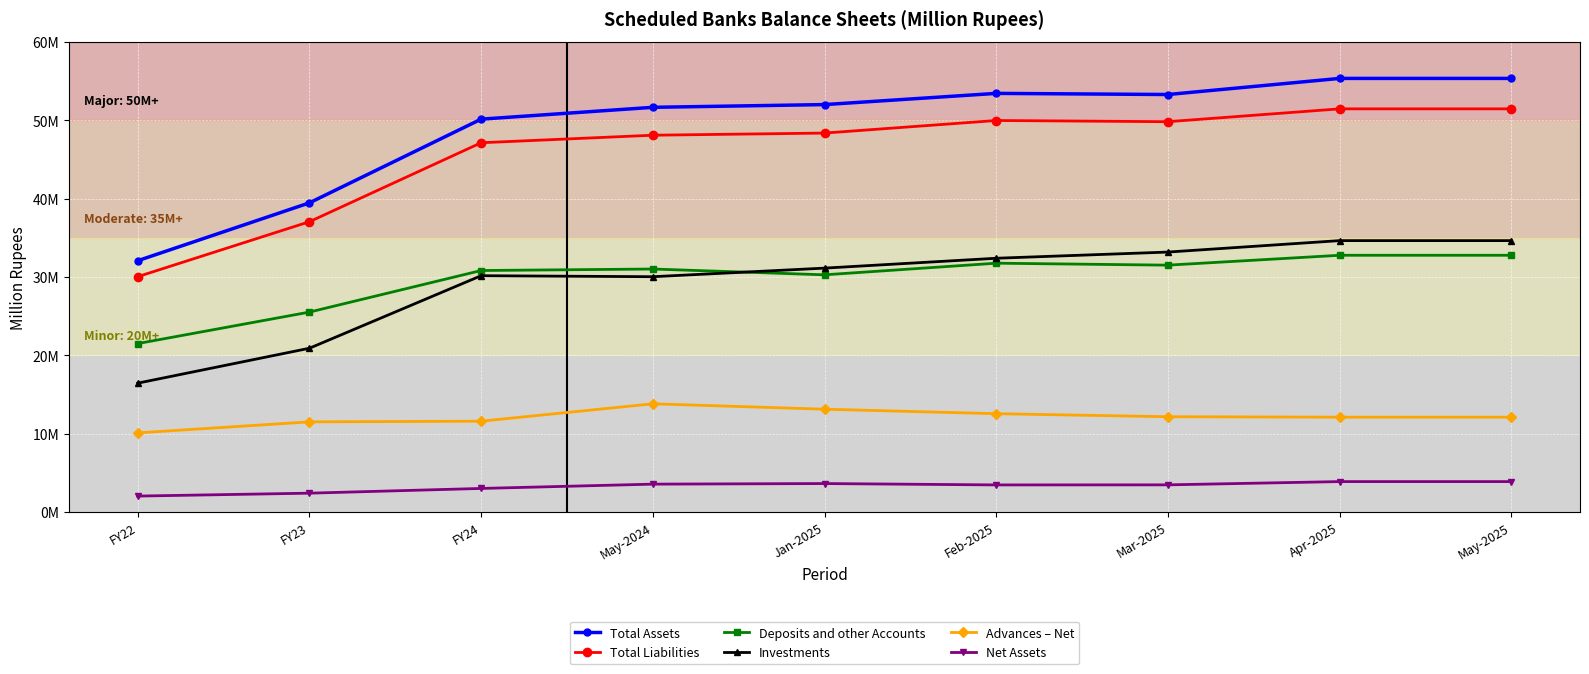

Rank the series by their maximum value, from highest to lowest.

Total Assets, Total Liabilities, Investments, Deposits and other Accounts, Advances – Net, Net Assets